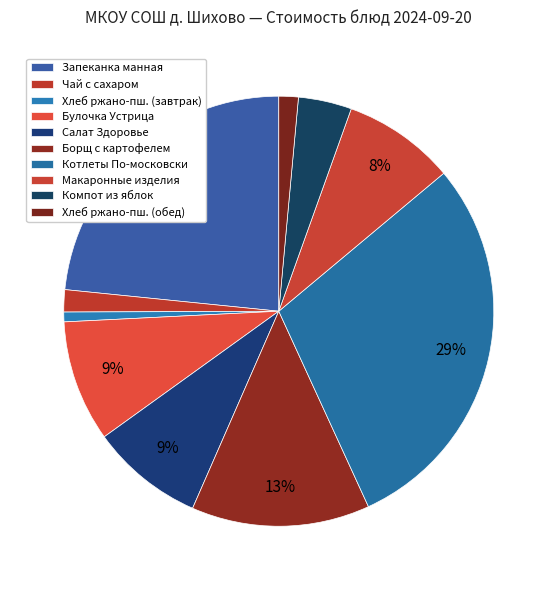

How many segments does this pie chart have?

10